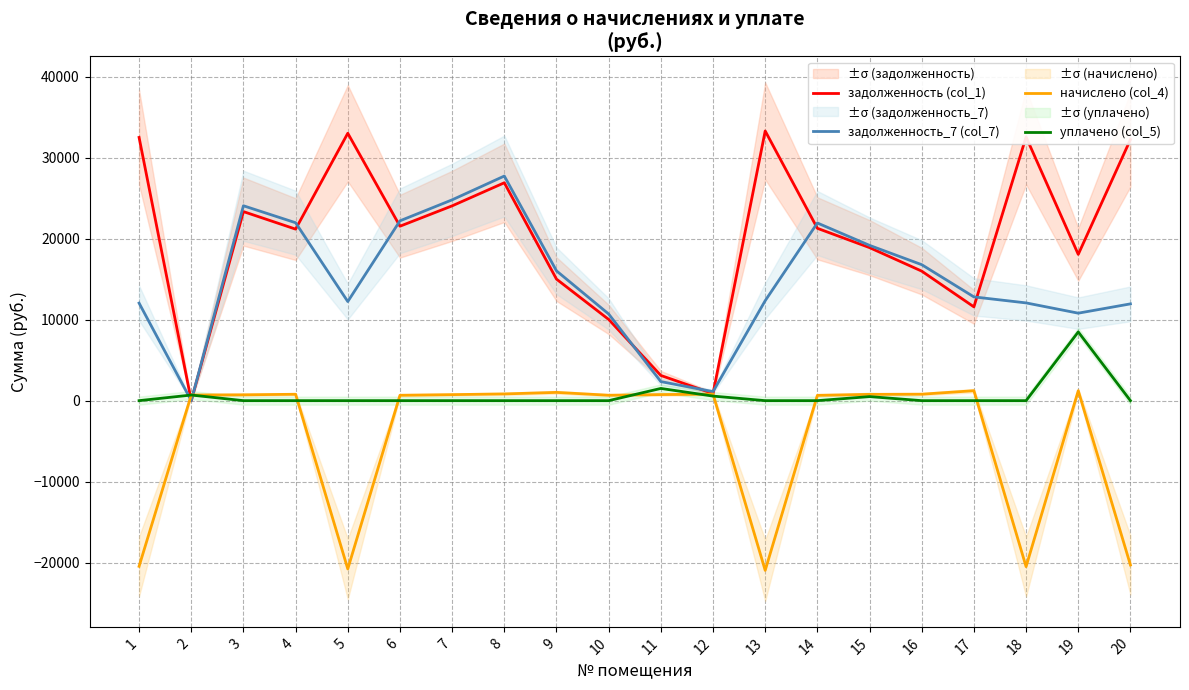

At 6, list the series in order from largest to smallest.

задолженность_7 (col_7), задолженность (col_1), начислено (col_4), уплачено (col_5)